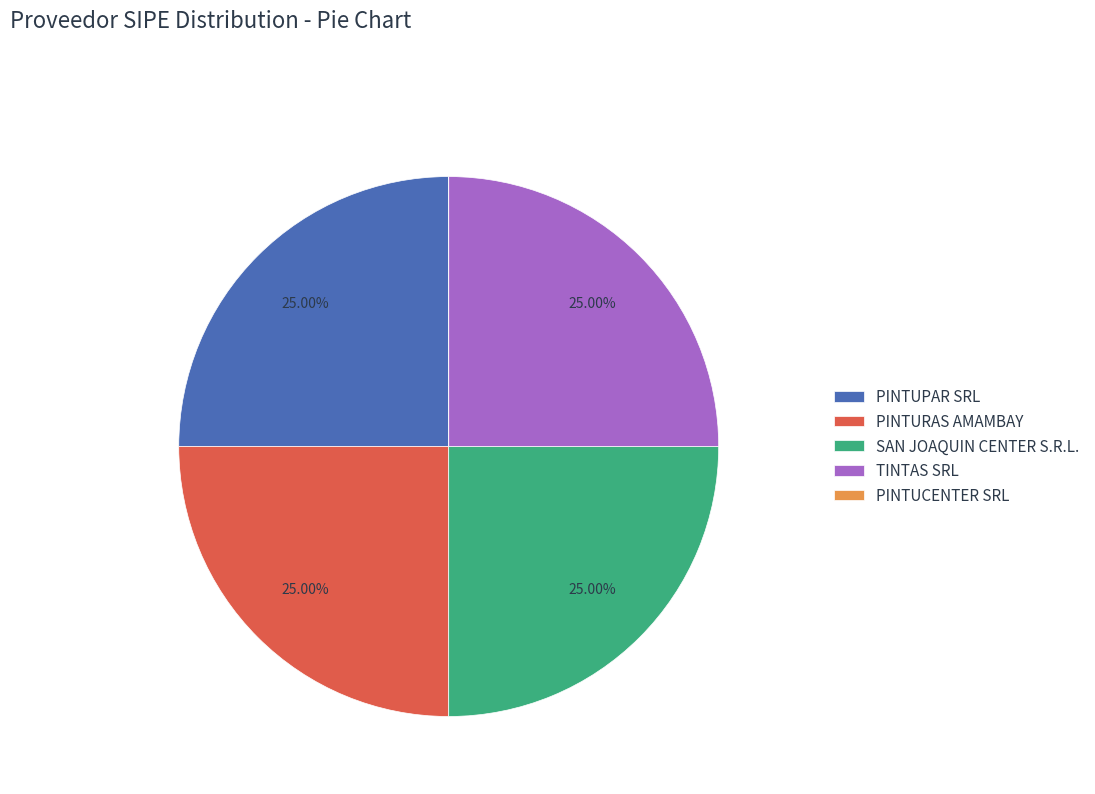

Does SAN JOAQUIN CENTER S.R.L. account for over 50% of the chart?

No